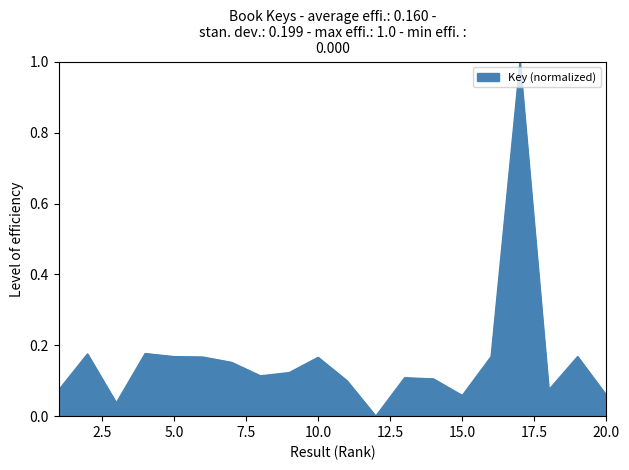

How many lines are shown in the chart?

1